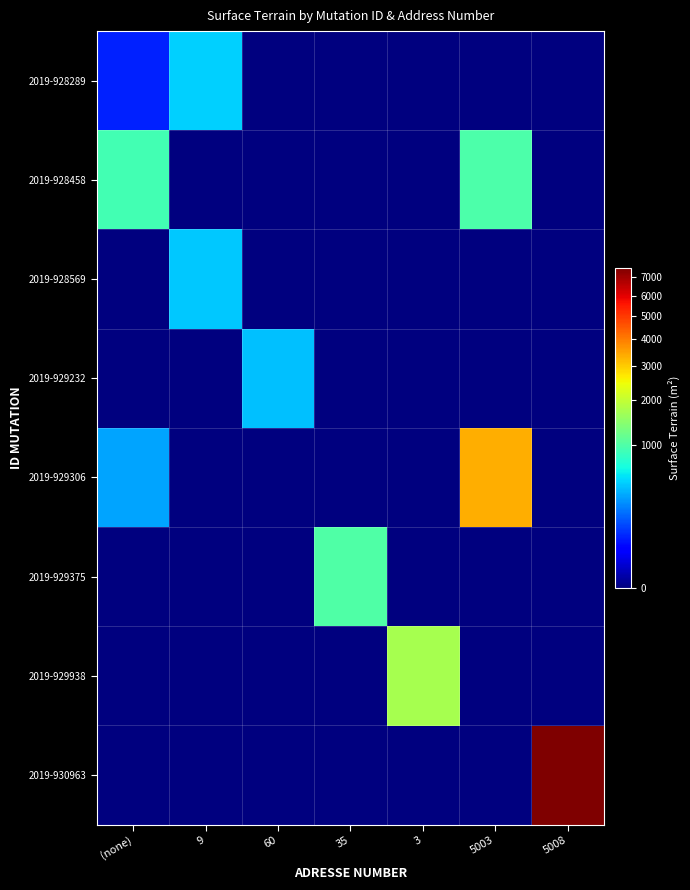

Reading right to left, extract all data points from this chart.

2019-928289: 5008=0	5003=0	3=0	35=0	60=0	9=466	(none)=77
2019-928458: 5008=0	5003=978	3=0	35=0	60=0	9=0	(none)=929
2019-928569: 5008=0	5003=0	3=0	35=0	60=0	9=450	(none)=0
2019-929232: 5008=0	5003=0	3=0	35=0	60=415	9=0	(none)=0
2019-929306: 5008=0	5003=3352	3=0	35=0	60=0	9=0	(none)=336
2019-929375: 5008=0	5003=0	3=0	35=1000	60=0	9=0	(none)=0
2019-929938: 5008=0	5003=0	3=1702	35=0	60=0	9=0	(none)=0
2019-930963: 5008=7536	5003=0	3=0	35=0	60=0	9=0	(none)=0